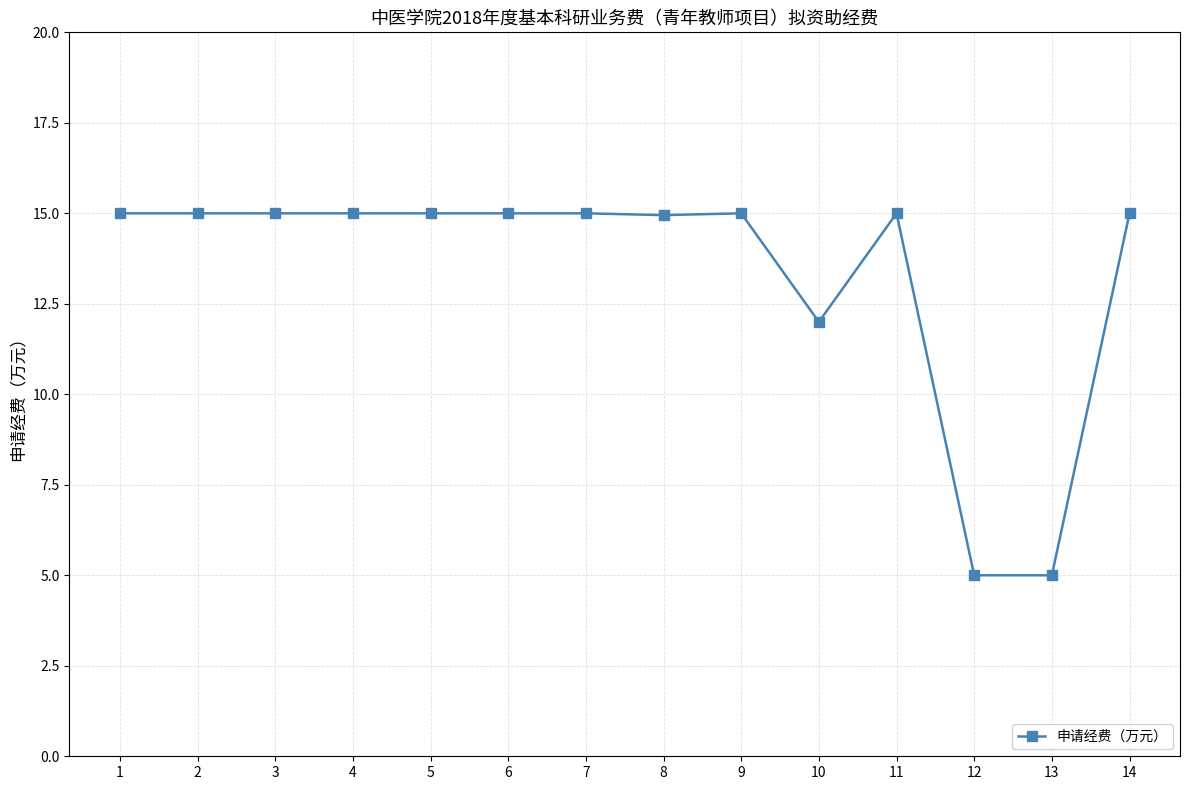

True or false: the data shows 6.4 at 6.

False